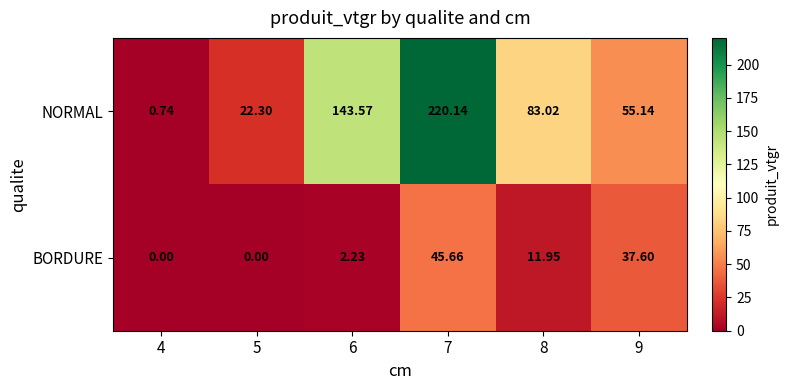

List the series in order of their peak value, highest first.

NORMAL, BORDURE